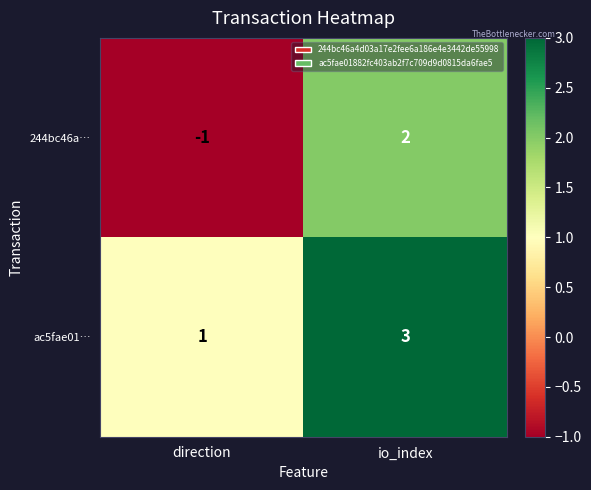

Rank the series by their average value, from highest to lowest.

ac5fae01…, 244bc46a…